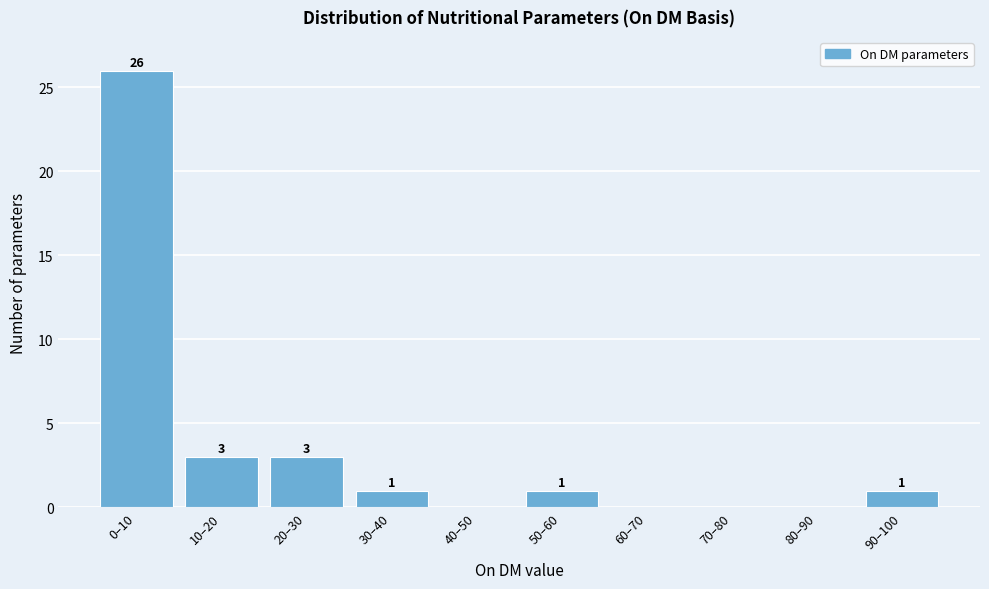

Reading left to right, transcribe all the data shown in this chart.

0–10=26	10–20=3	20–30=3	30–40=1	40–50=0	50–60=1	60–70=0	70–80=0	80–90=0	90–100=1